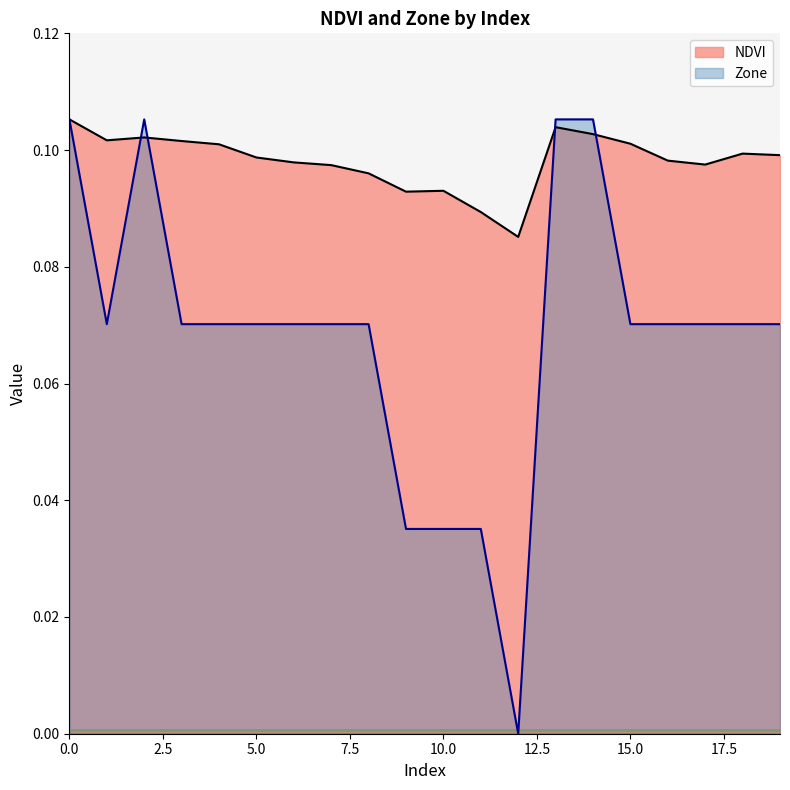

Between 11 and 18, which series saw the biggest shift?

Zone